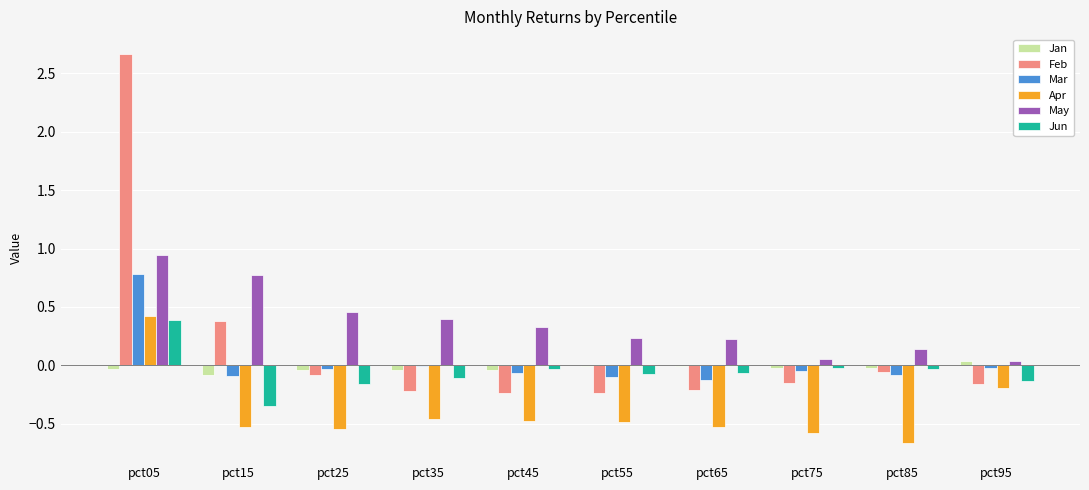

What is the maximum value shown in the chart?

2.7